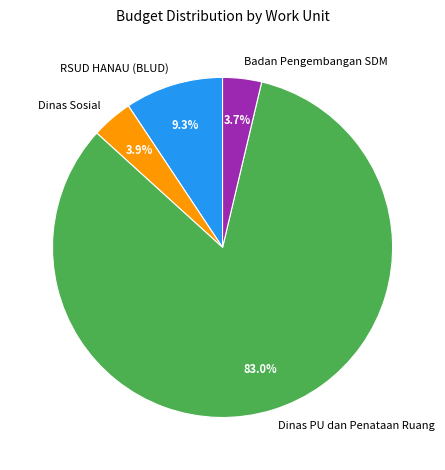

Which has a higher value, RSUD HANAU (BLUD) or Dinas PU dan Penataan Ruang?

Dinas PU dan Penataan Ruang